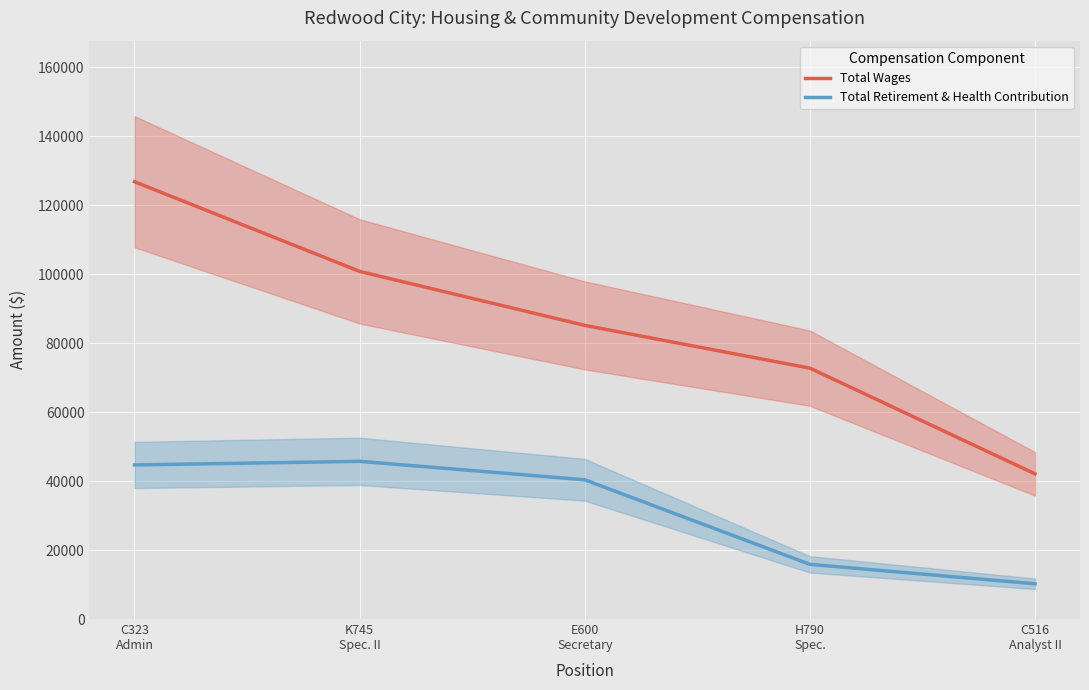

At how many categories does at least one series exceed 70878?

4